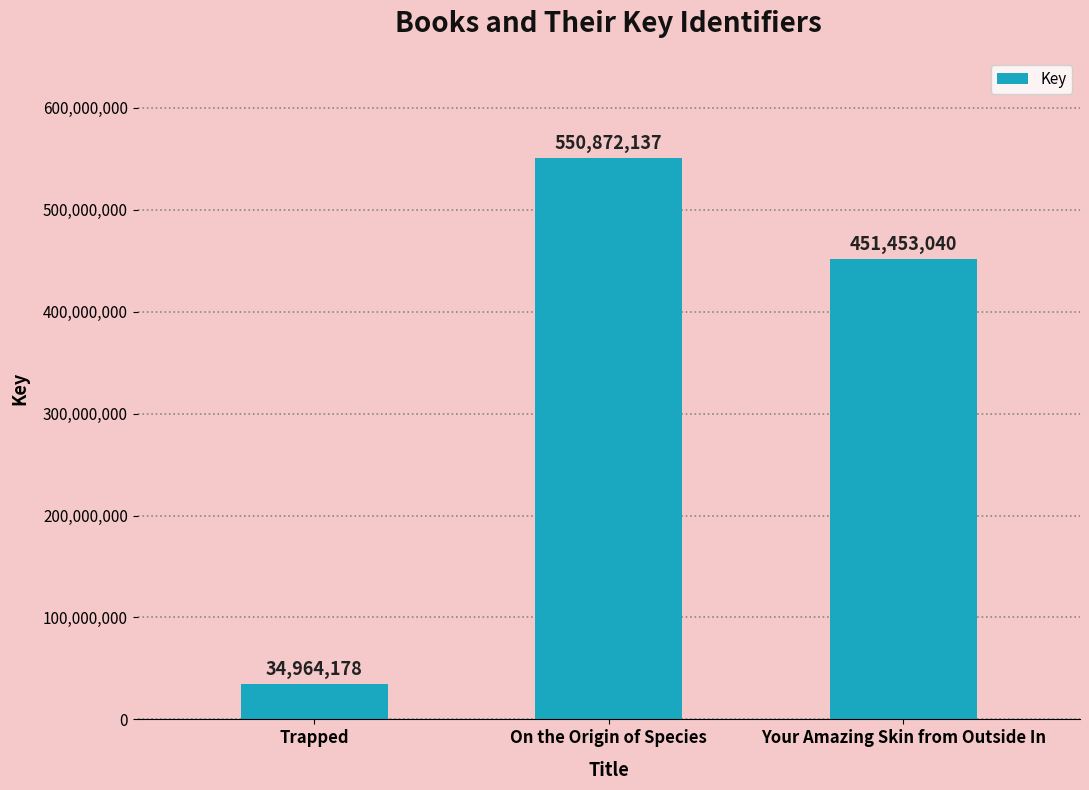

What is the label of the 2nd bar from the right?

On the Origin of Species